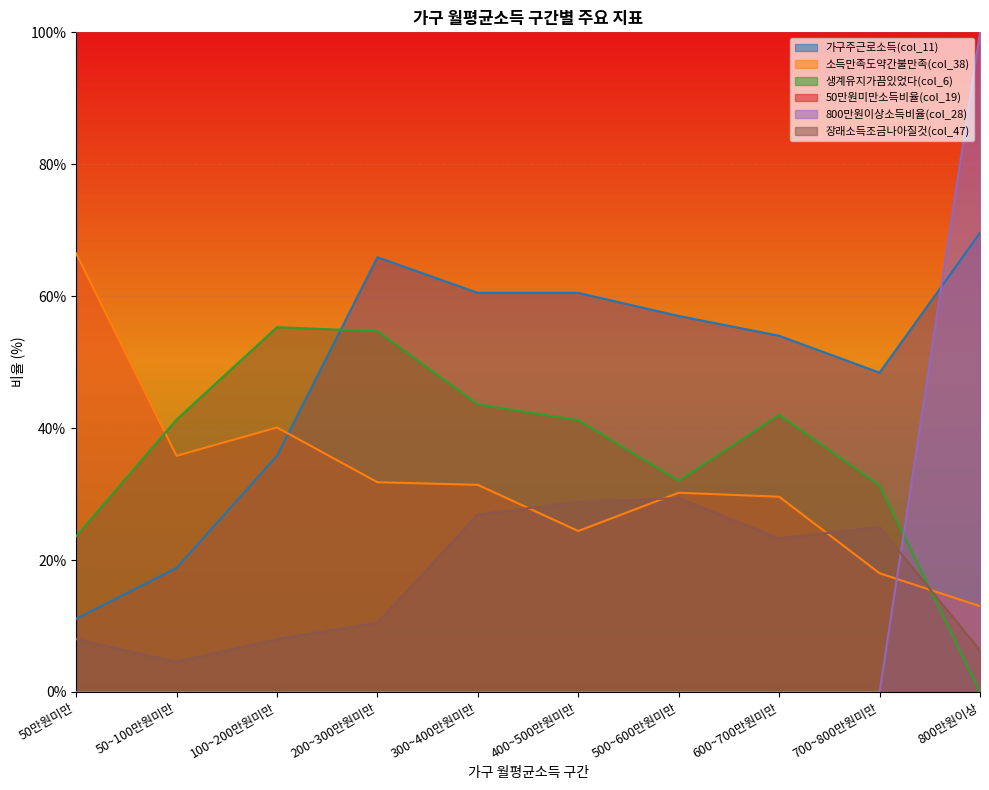

What is the approximate value of 가구주근로소득(col_11) at 100~200만원미만?

35.8